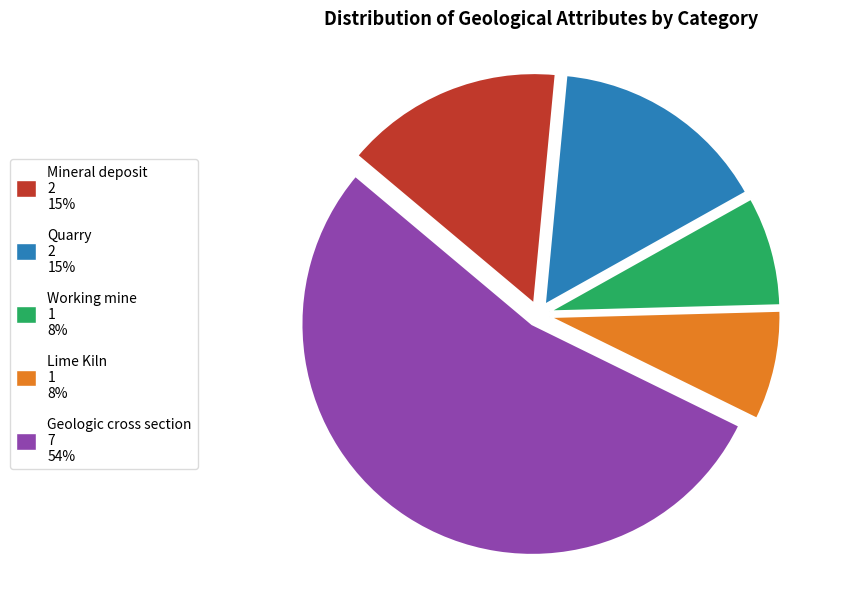

Is Lime Kiln the majority of the pie?

No